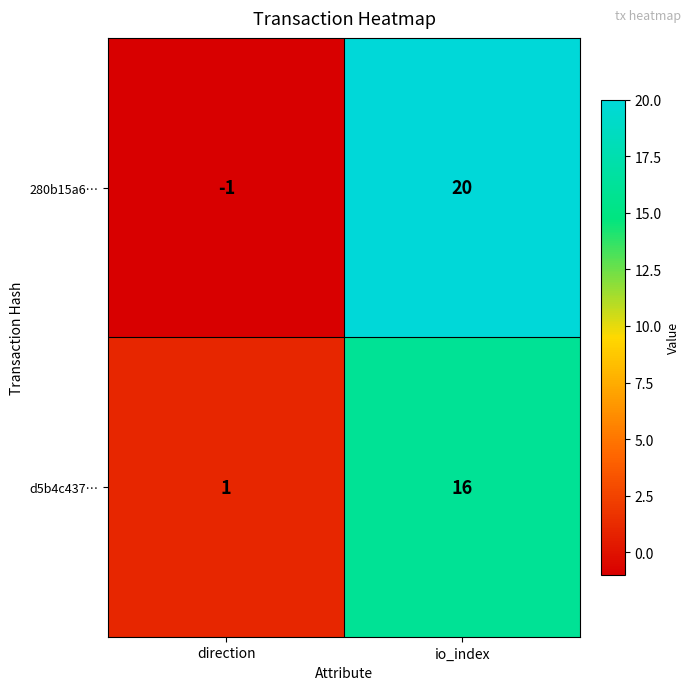

The value of 280b15a6… at direction is -1. True or false?

True